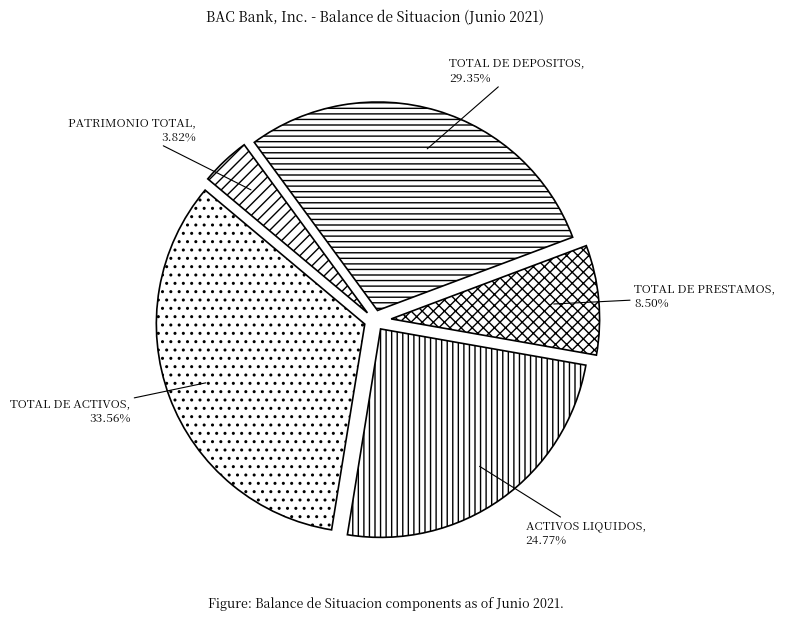

How many segments does this pie chart have?

5